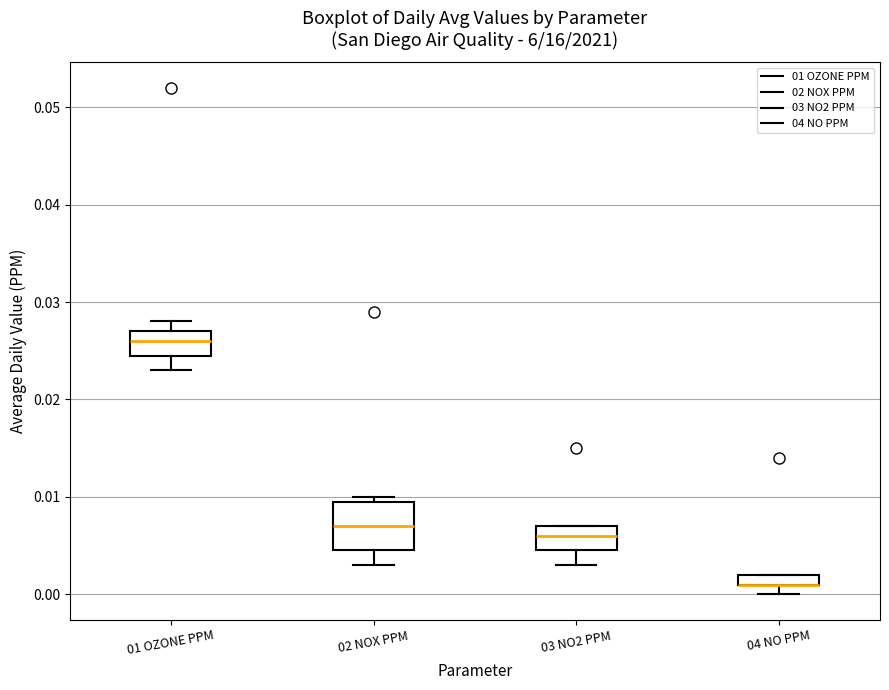

Where is the lower edge of the box for 02 NOX PPM on the y-axis? The values are not printed on the chart, so give them approximately, as read against the axis.

0.005